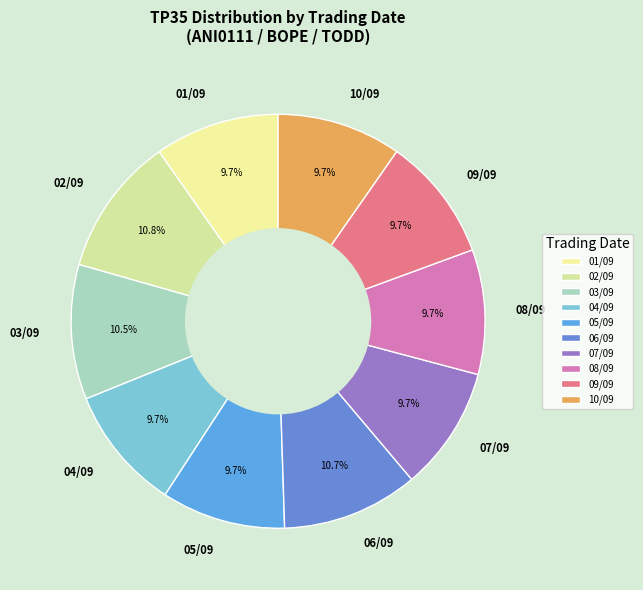

To the nearest percent, what is the average slice percentage?

10%